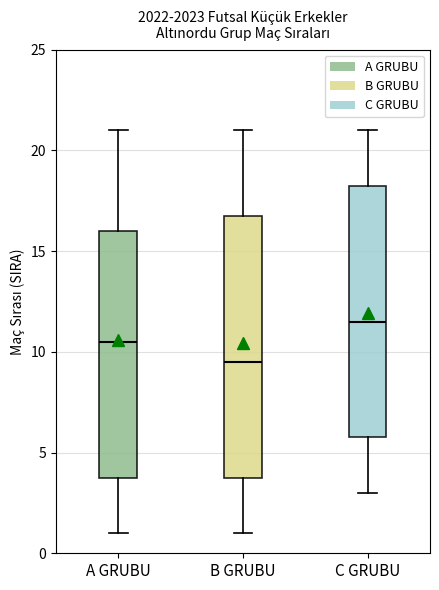

Which box has the lowest median line?

B GRUBU